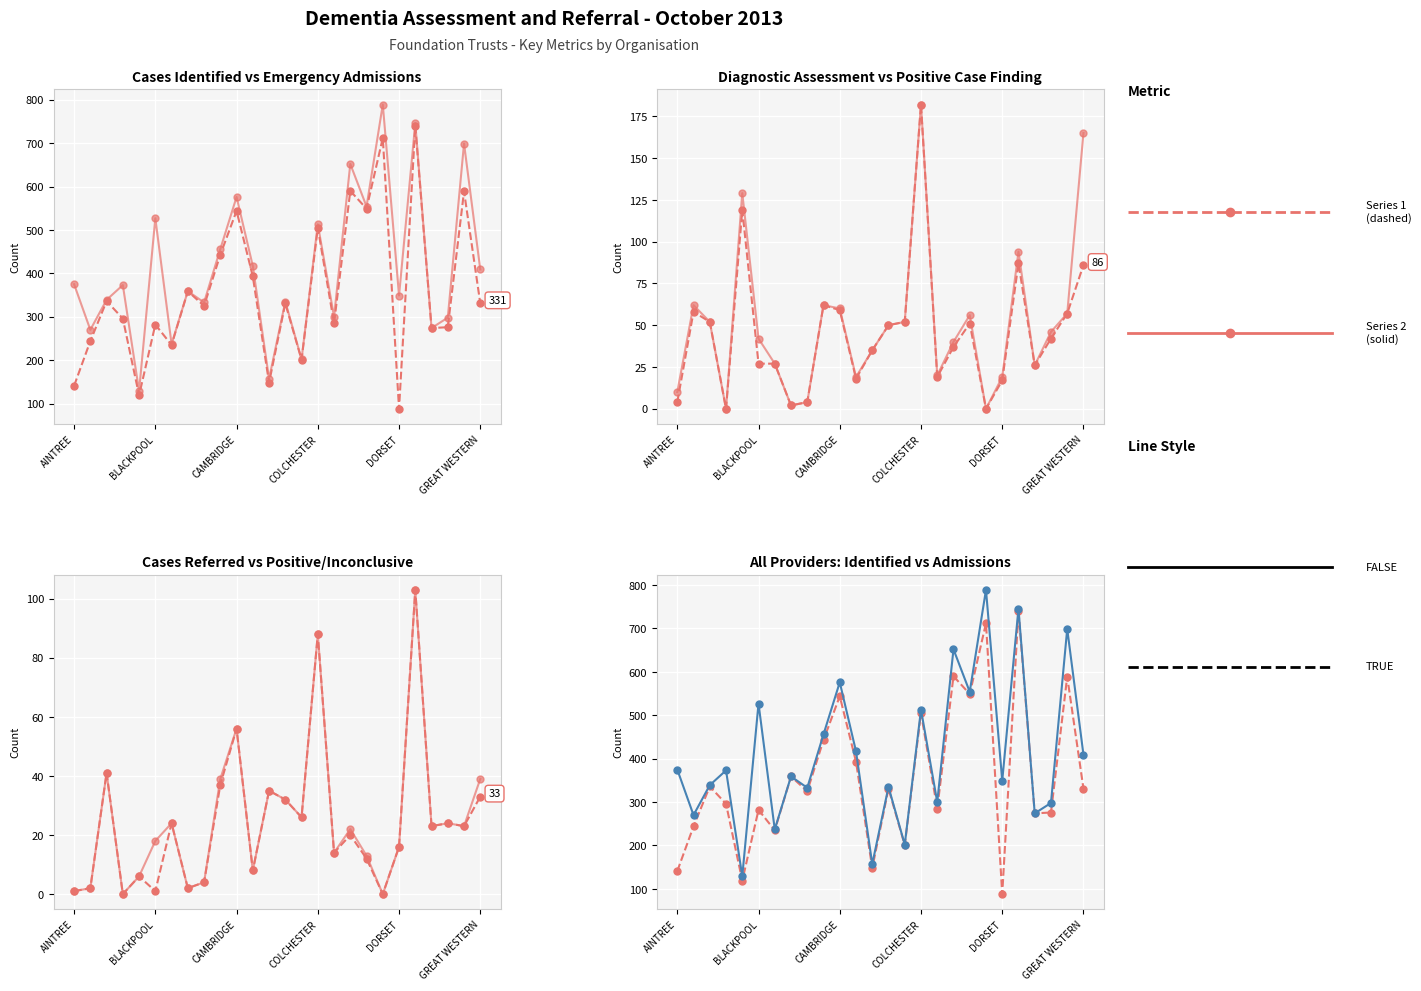

Where is the first local maximum for Number of cases with positive or inconclusive?

ASHFORD